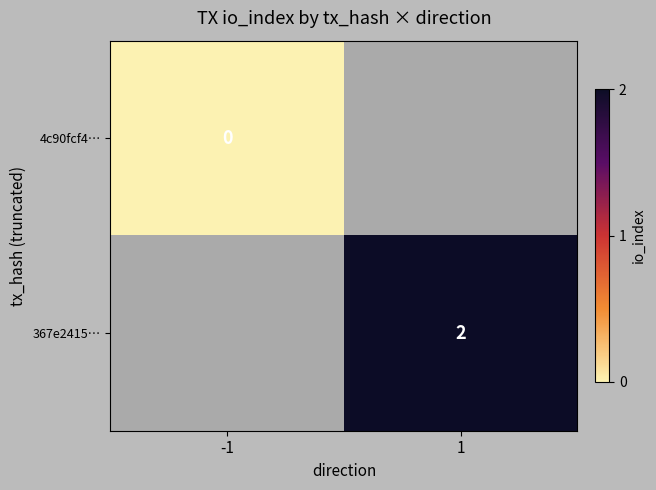

The 367e2415… series shows 2 at 1. True or false?

True